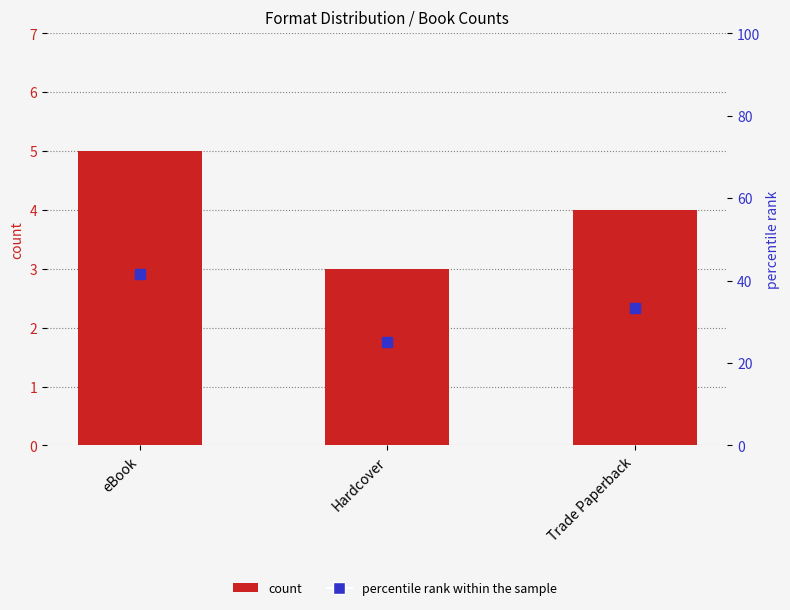

What is the total value across all series at eBook?

46.7